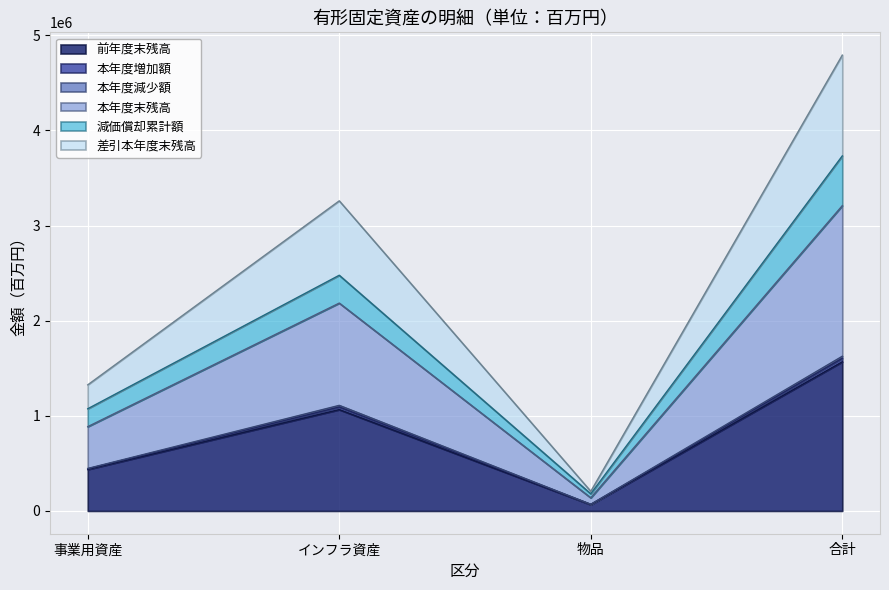

What is the difference between the highest and lowest values at 物品?

139744